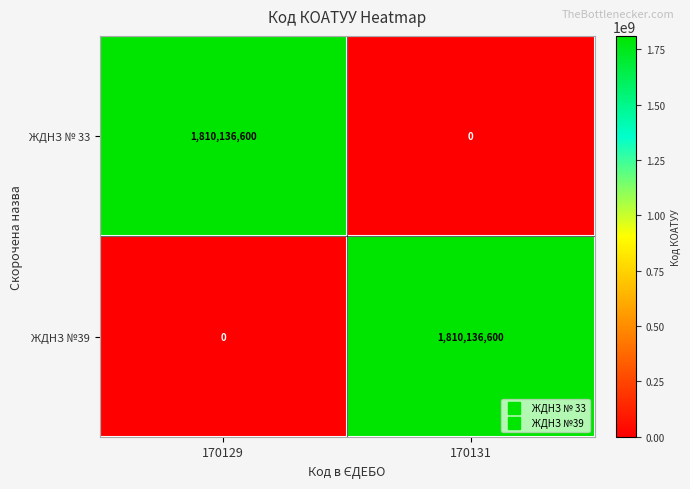

Reading left to right, extract all data points from this chart.

ЖДНЗ № 33: 1810136600	0
ЖДНЗ №39: 0	1810136600